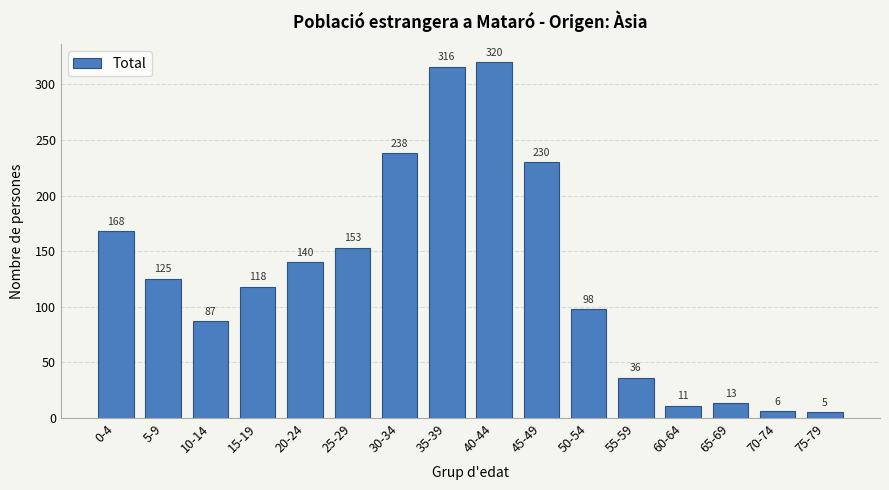

Reading left to right, list all the values displayed in this chart.

0-4=168	5-9=125	10-14=87	15-19=118	20-24=140	25-29=153	30-34=238	35-39=316	40-44=320	45-49=230	50-54=98	55-59=36	60-64=11	65-69=13	70-74=6	75-79=5